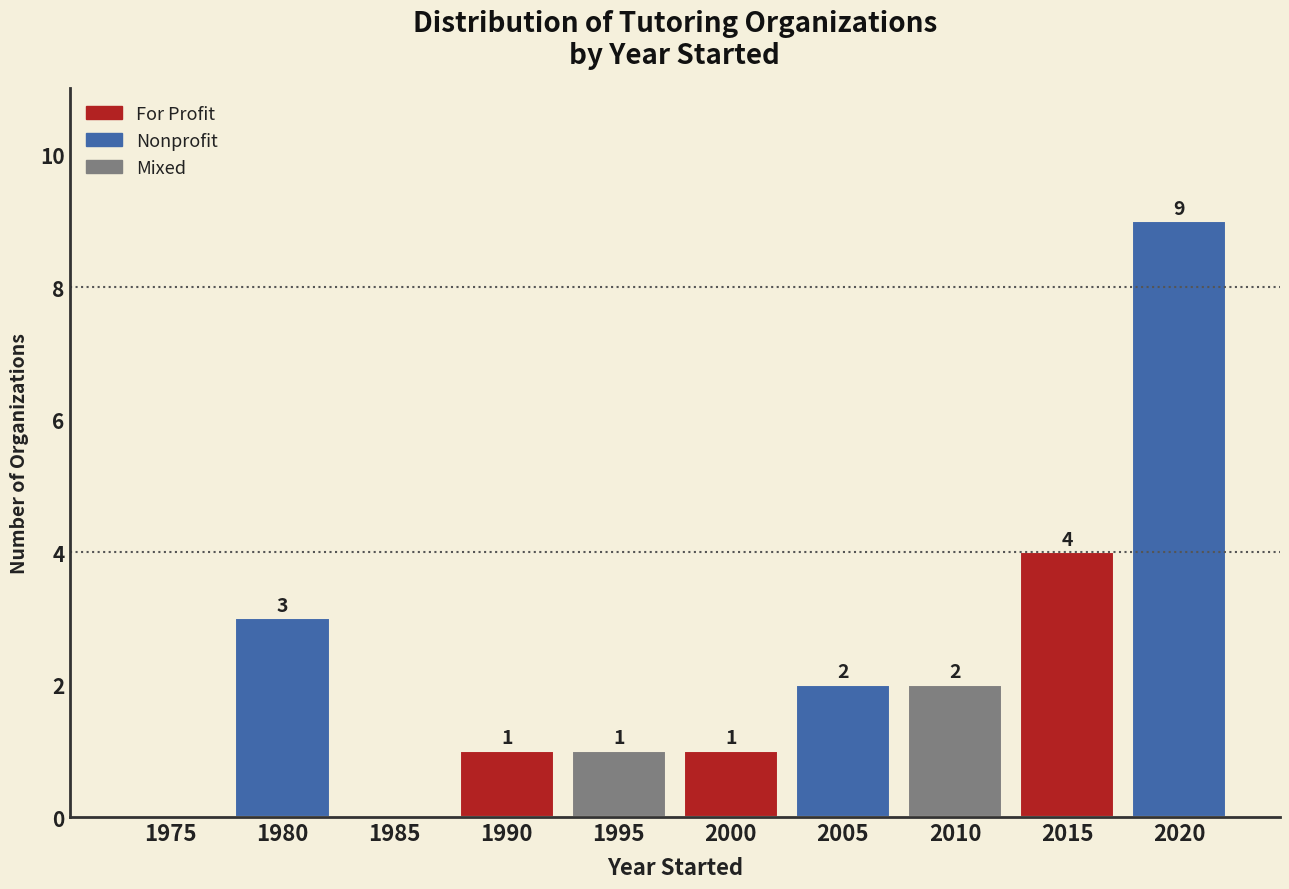

Reading left to right, extract all data points from this chart.

1975=0	1980=3	1985=0	1990=1	1995=1	2000=1	2005=2	2010=2	2015=4	2020=9